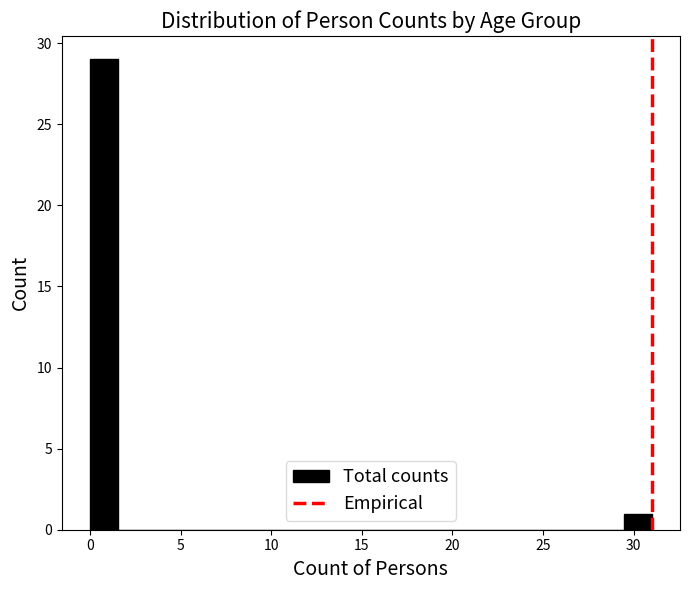

Around what value on the x-axis is the tallest bar? Give the approximate position of its centre, as read against the axis.

1.0